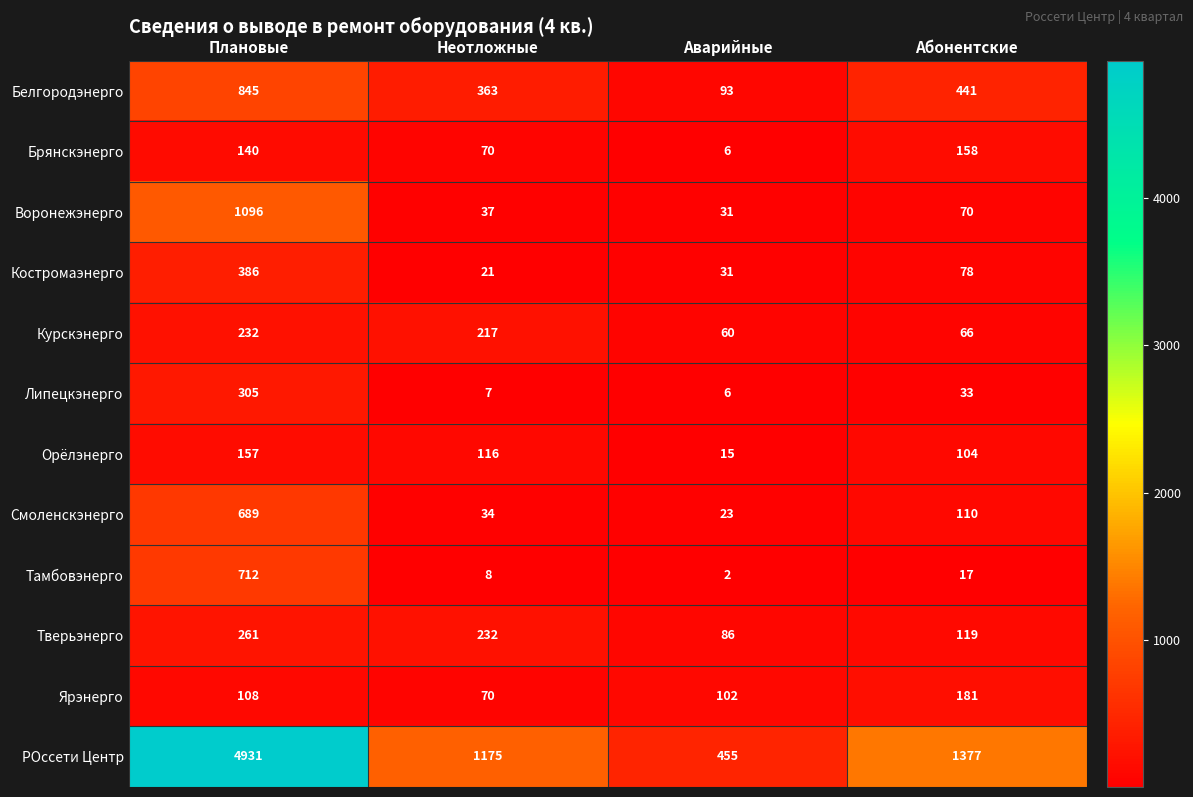

Which series has the widest spread of values?

РОссети Центр